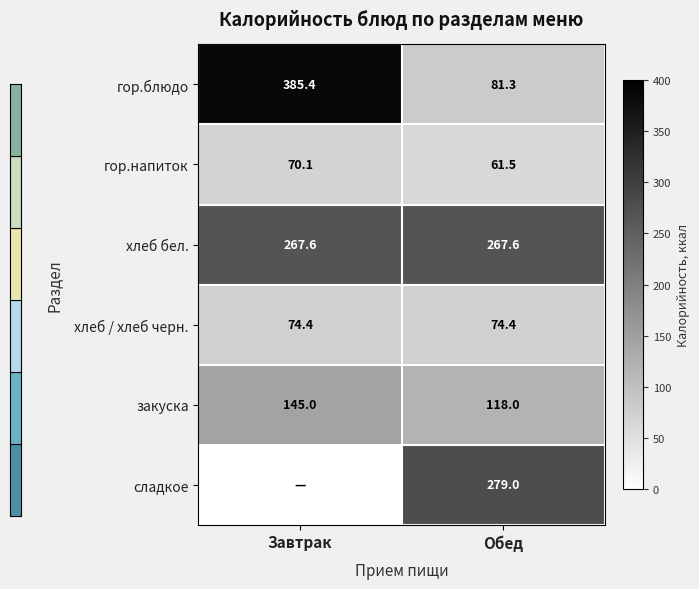

At which category is the sum across all series the highest?

Завтрак